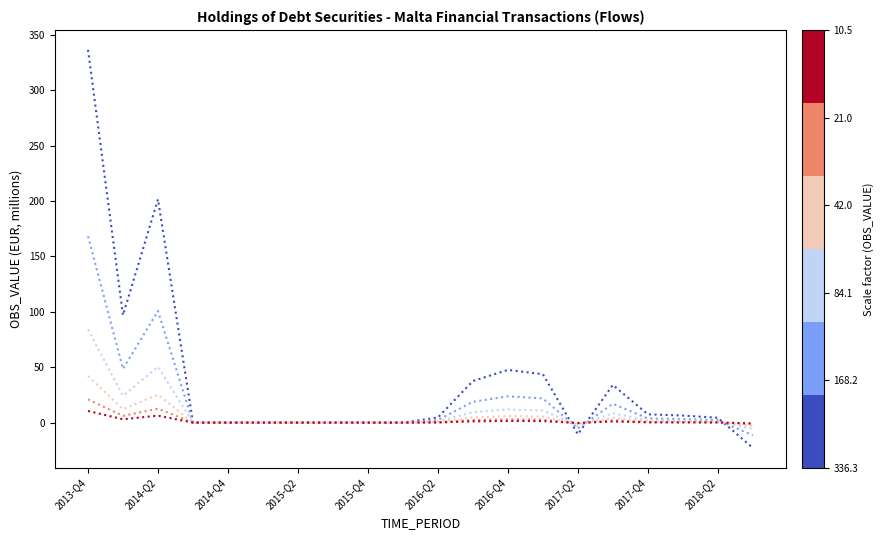

What is the greatest value displayed?

336.3